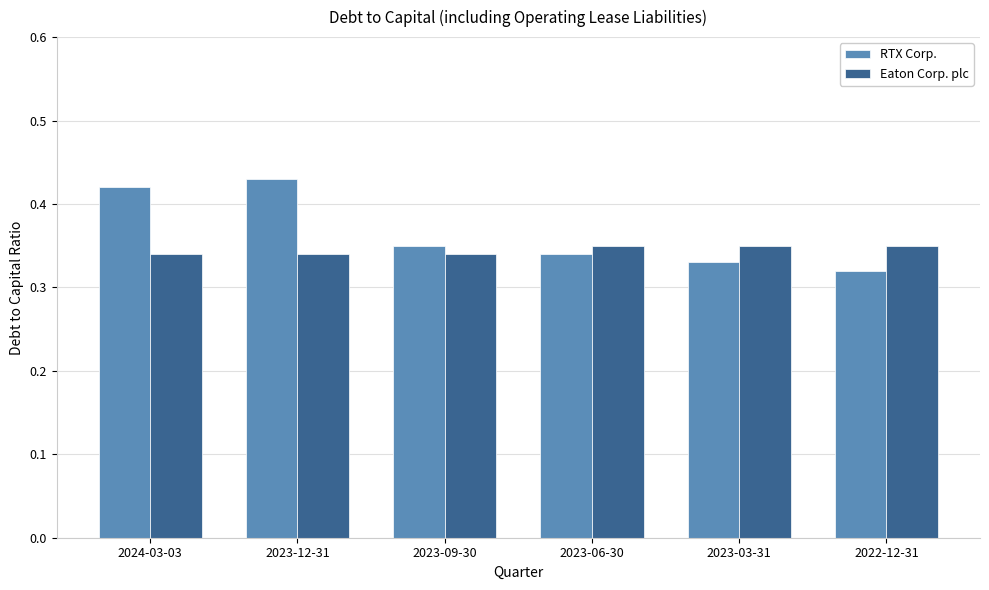

What is the sum of all Eaton Corp. plc values?

2.1